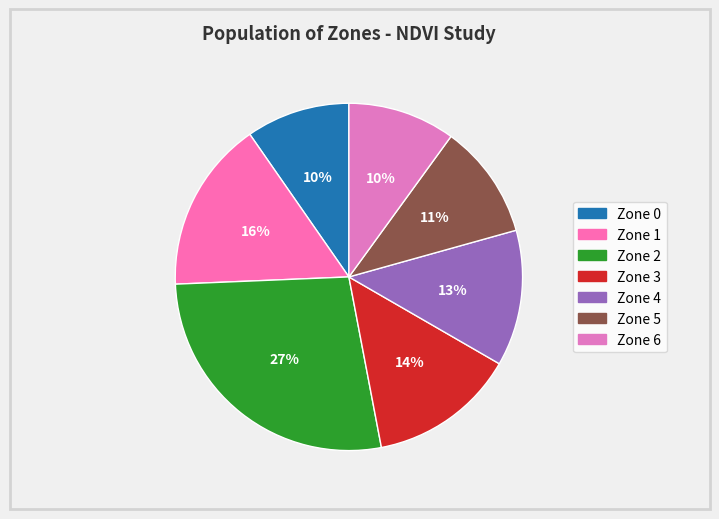

To the nearest percent, what is the combined percentage of Zone 1 and Zone 2?

43%